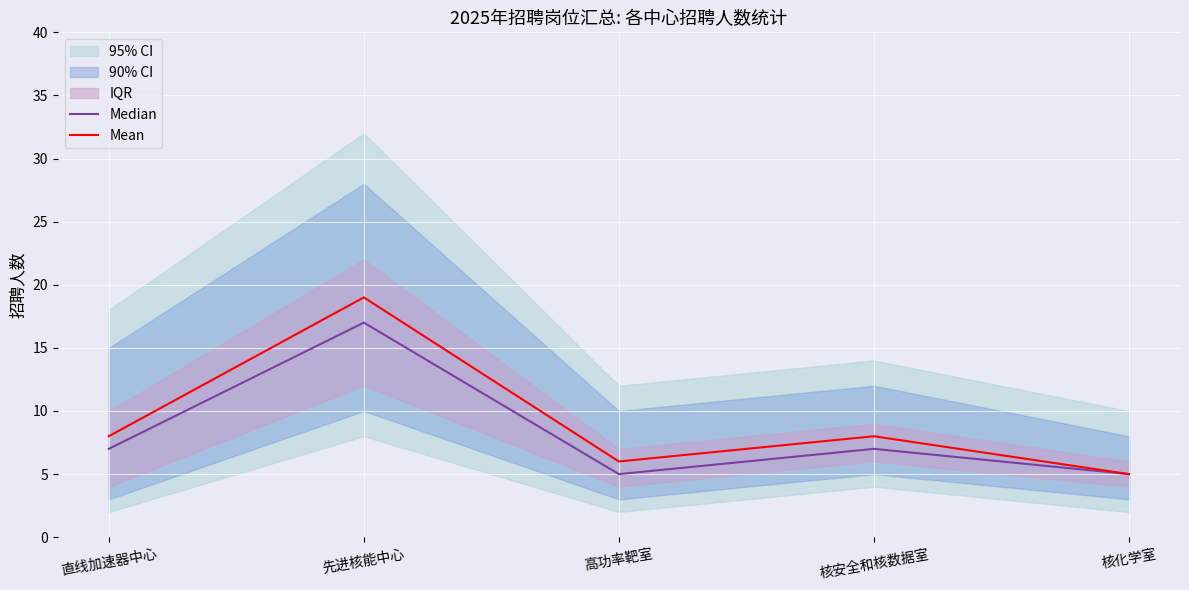

List the labels in order of Median value, largest first.

先进核能中心, 直线加速器中心, 核安全和核数据室, 高功率靶室, 核化学室